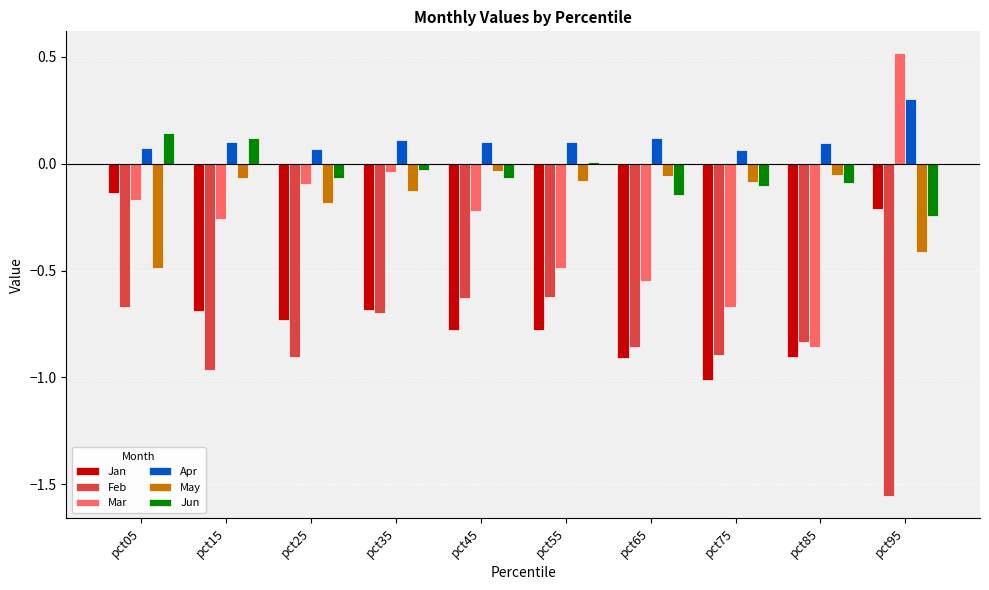

What is the total value across all series at pct25?

-1.9